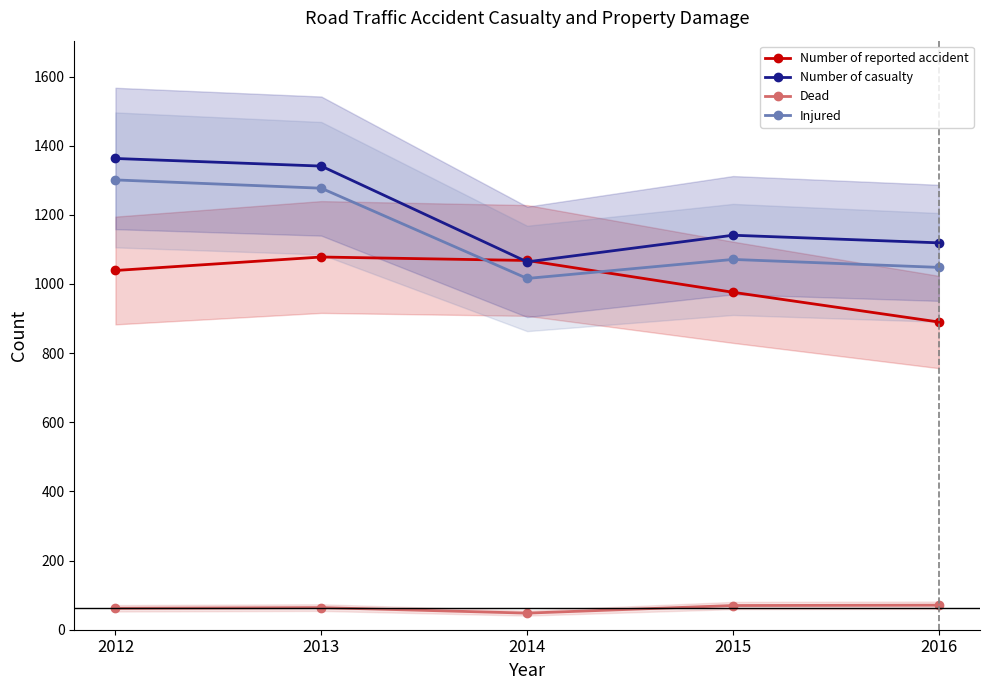

Reading left to right, what are all the values shown in this chart?

Number of reported accident: 2012=1039	2013=1078	2014=1068	2015=976	2016=890
Number of casualty: 2012=1363	2013=1341	2014=1064	2015=1141	2016=1119
Dead: 2012=62	2013=64	2014=48	2015=70	2016=71
Injured: 2012=1301	2013=1277	2014=1016	2015=1071	2016=1048